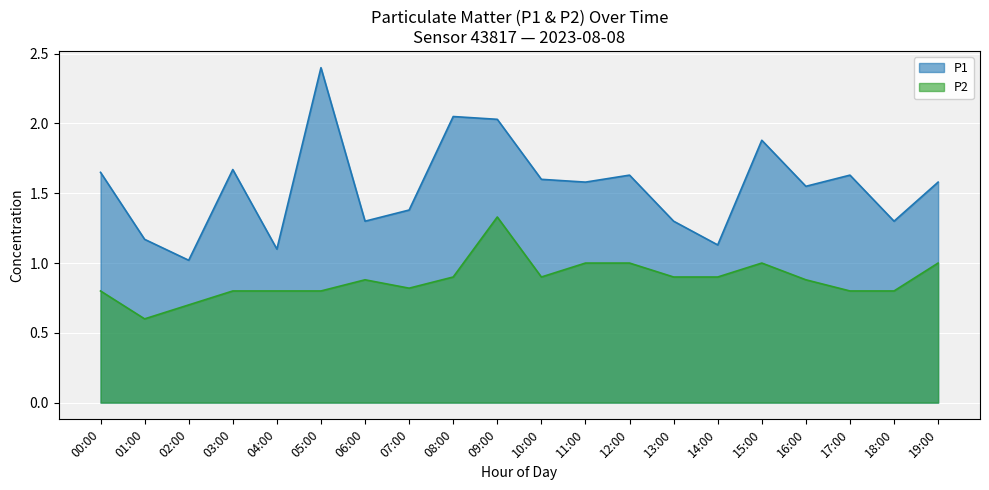

What is the label of the 17th point from the left?

16:00